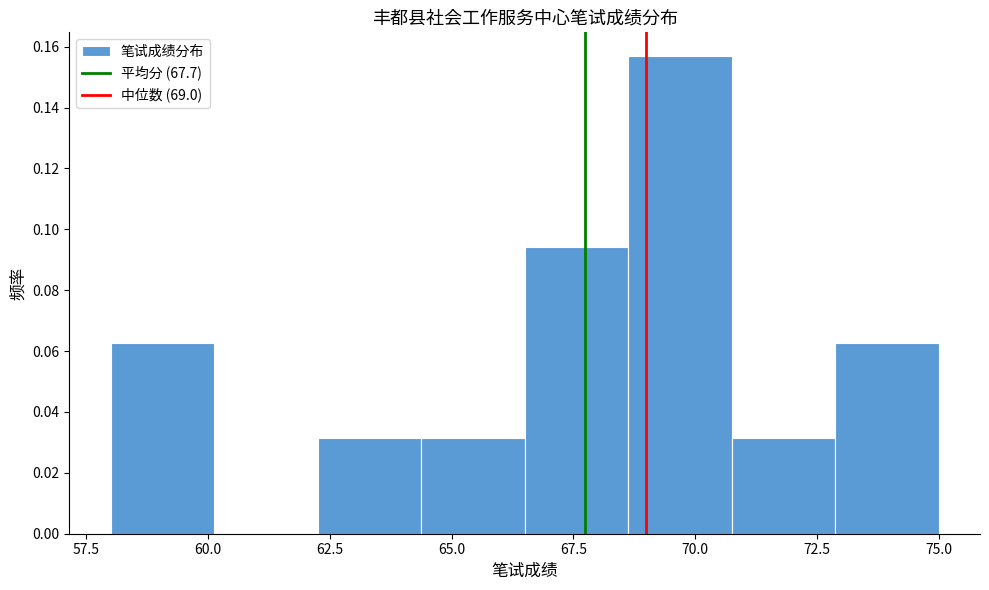

Reading left to right, list every bar in this chart as the range it spans on the x-axis followed by its height. Neither the bar edges nor the heights are printed on the chart, so give them approximately, as read against the axes.

58.0 to 60.0: 0.062
60.0 to 62.5: 0
62.5 to 64.5: 0.032
64.5 to 66.5: 0.032
66.5 to 68.5: 0.094
68.5 to 71.0: 0.156
71.0 to 73.0: 0.032
73.0 to 75.0: 0.062